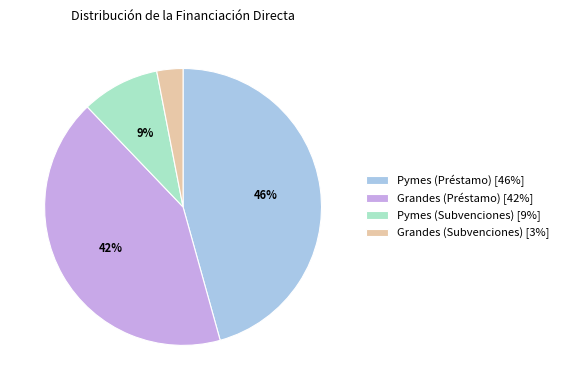

What percentage is the Grandes (Subvenciones) slice, to the nearest percent?

3%